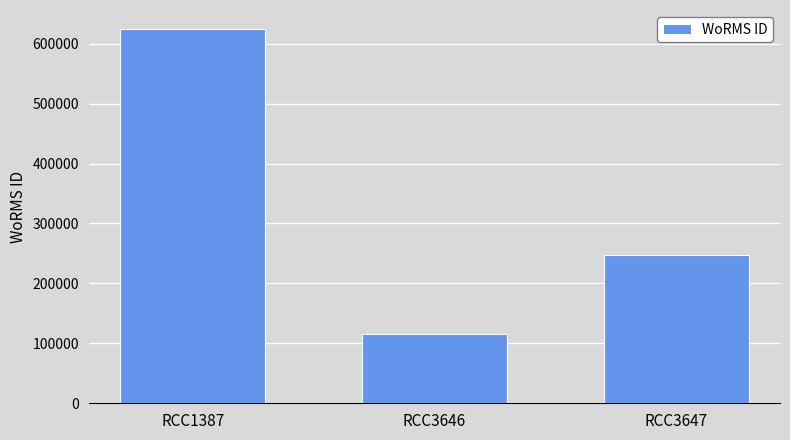

Rank the categories by value from lowest to highest.

RCC3646, RCC3647, RCC1387